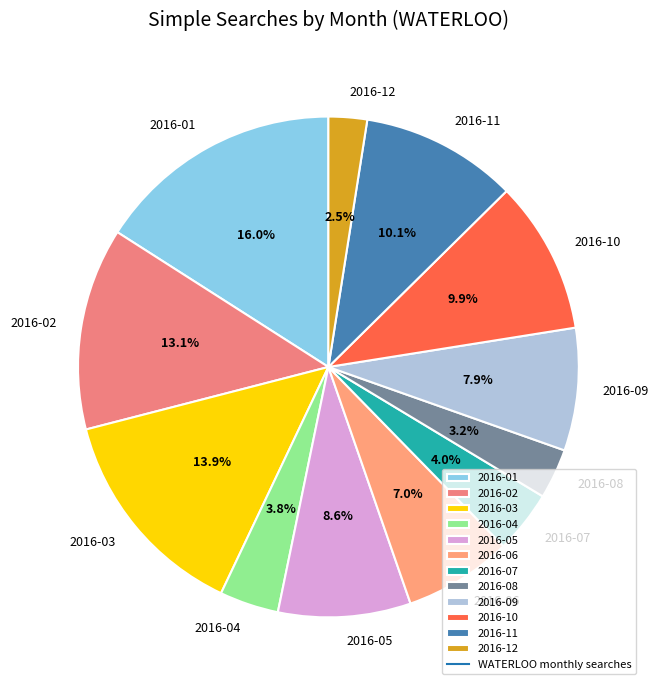

Is there a majority slice in this chart?

No